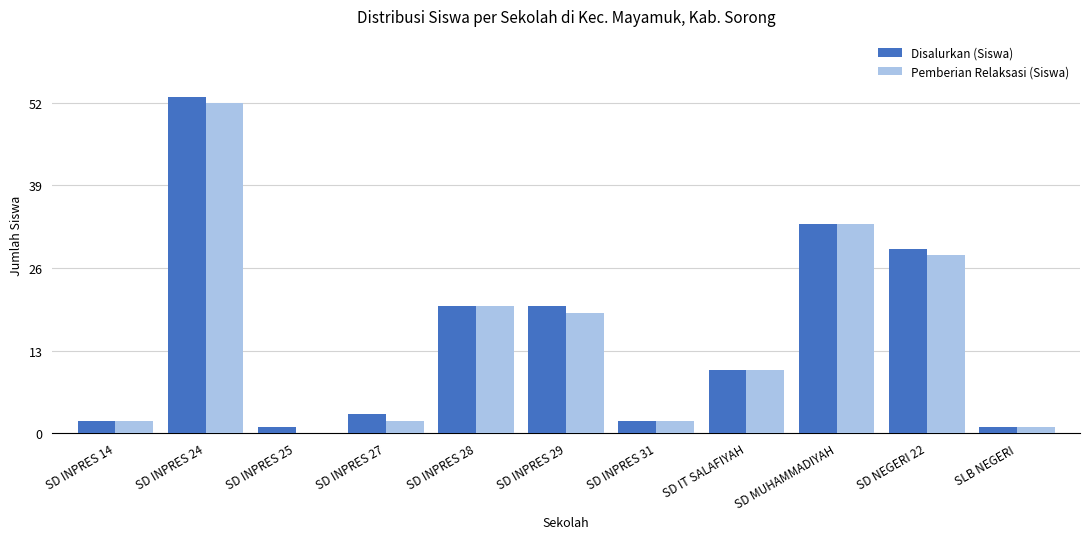

Which category has the highest value across all series?

SD INPRES 24